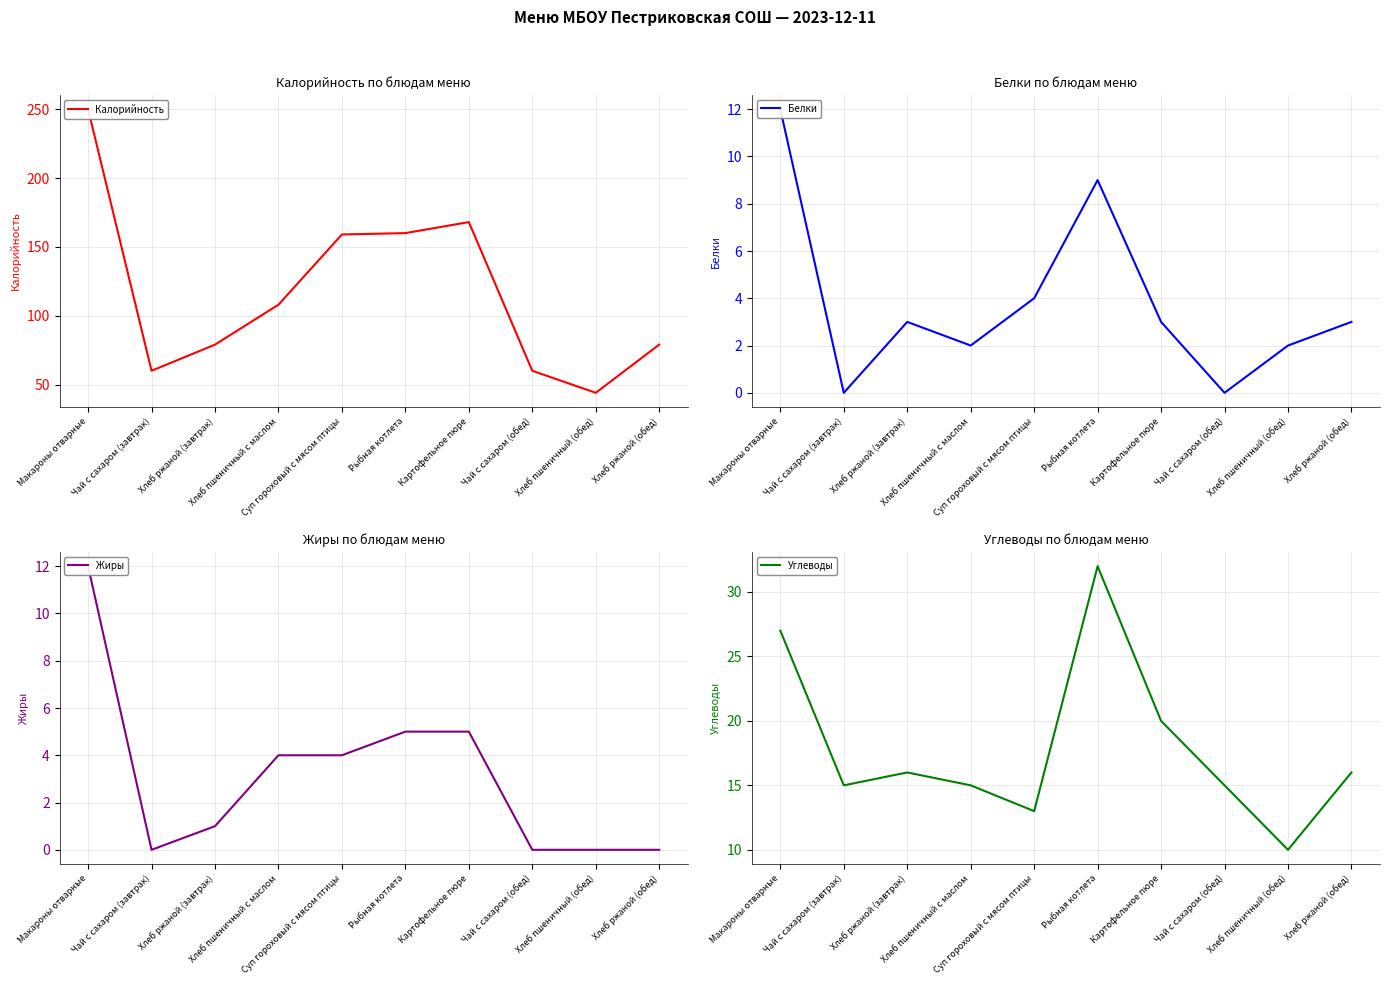

At which category does the chart reach its minimum across all series?

Чай с сахаром (завтрак)